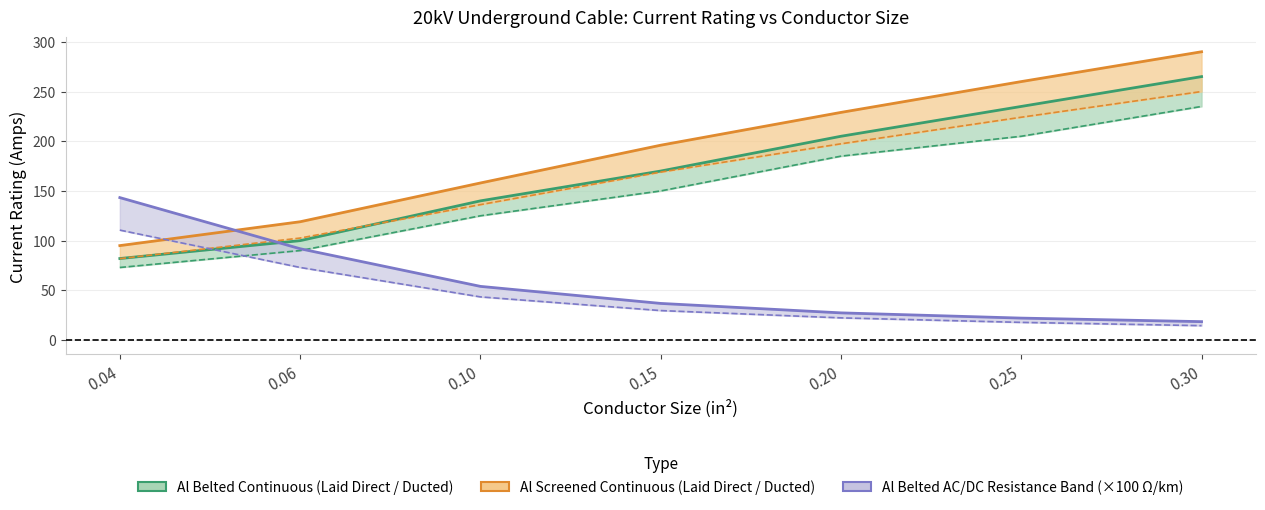

What is the average value of the Al Belted DC Resistance ×100 series?

44.5